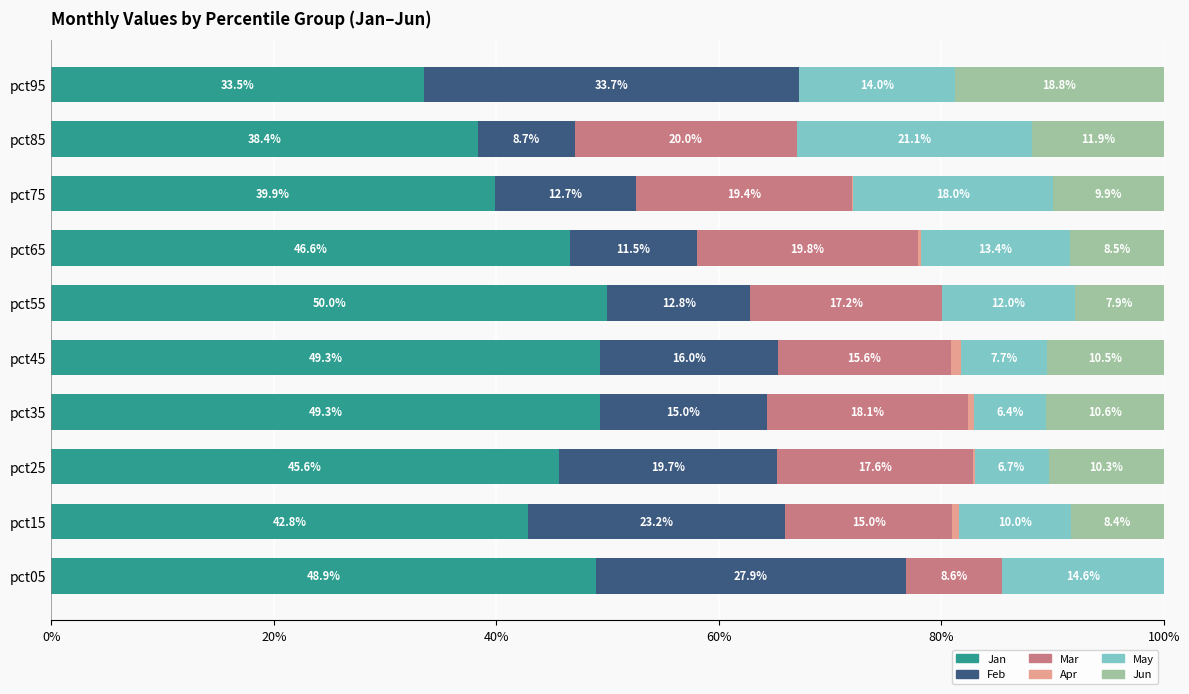

What is the total value across all series at pct15?

100.0